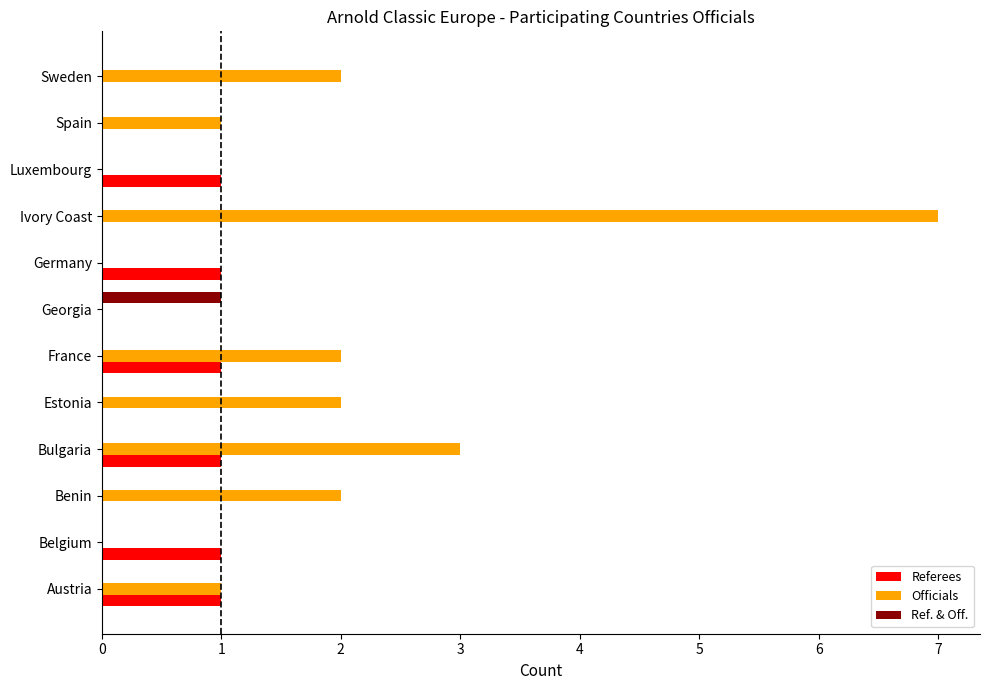

How many data points does each series have?

12